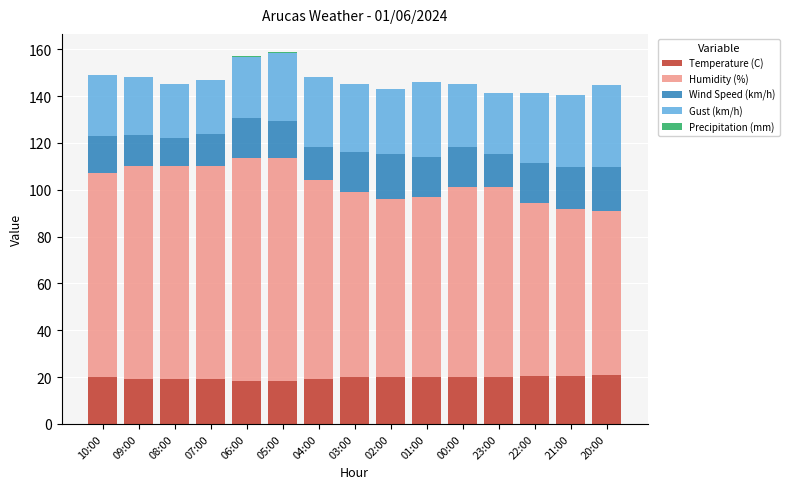

What is the total value across all series at 08:00?

145.0